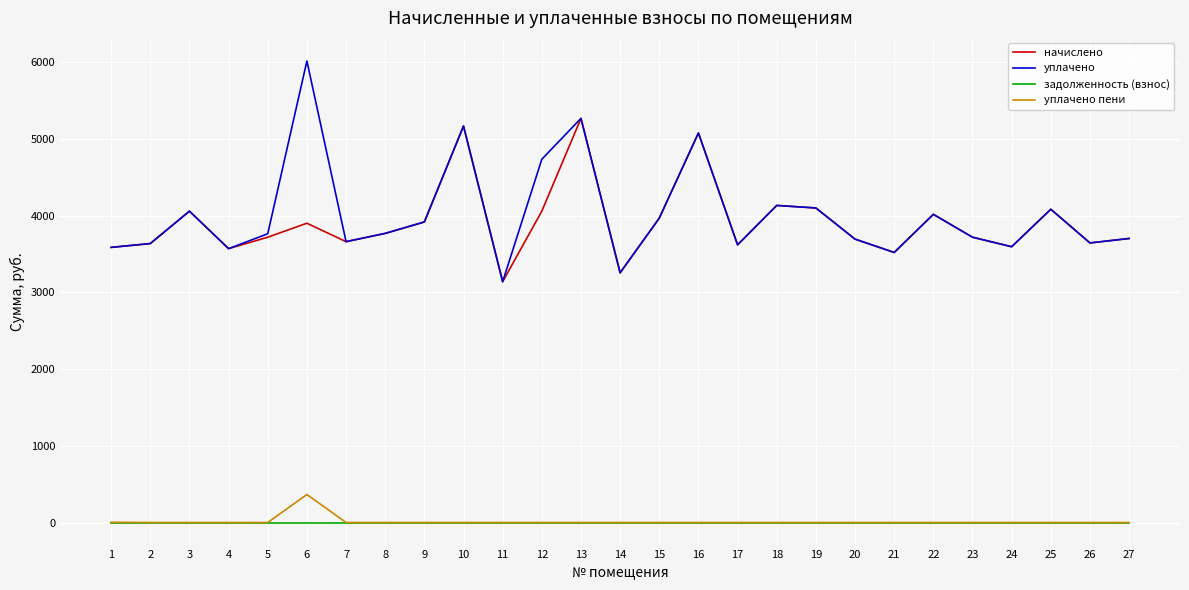

The value of задолженность (взнос) at 13 is 0.0. True or false?

True